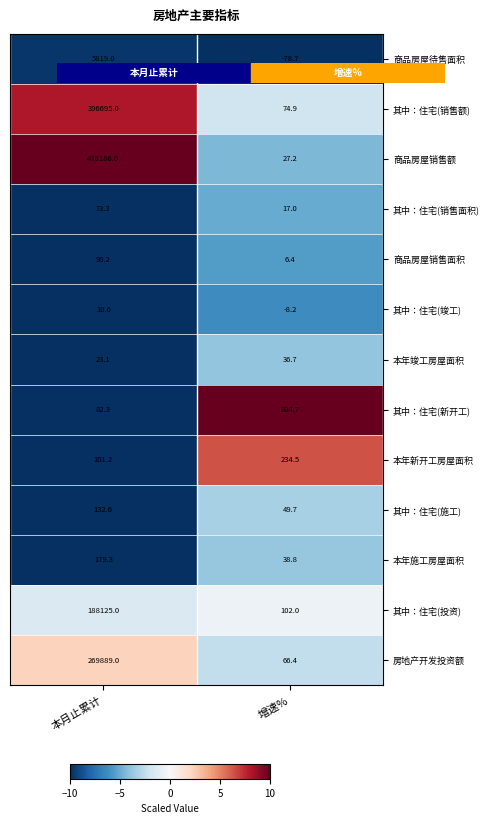

How many data points does each series have?

2